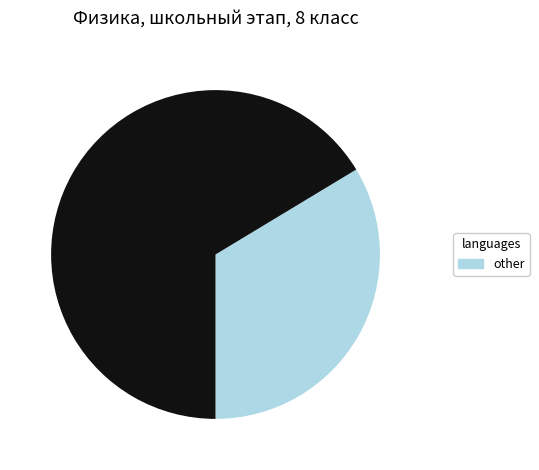

Is there a majority slice in this chart?

Yes